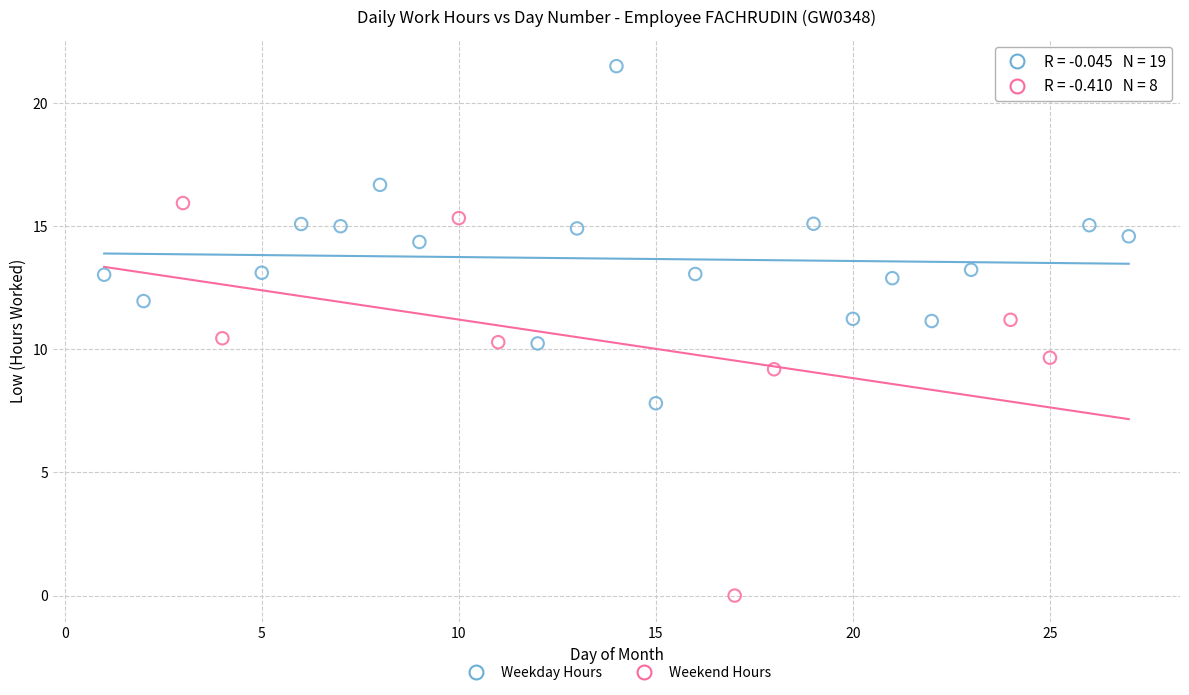

Which series contains the highest Y value?

Weekday Hours